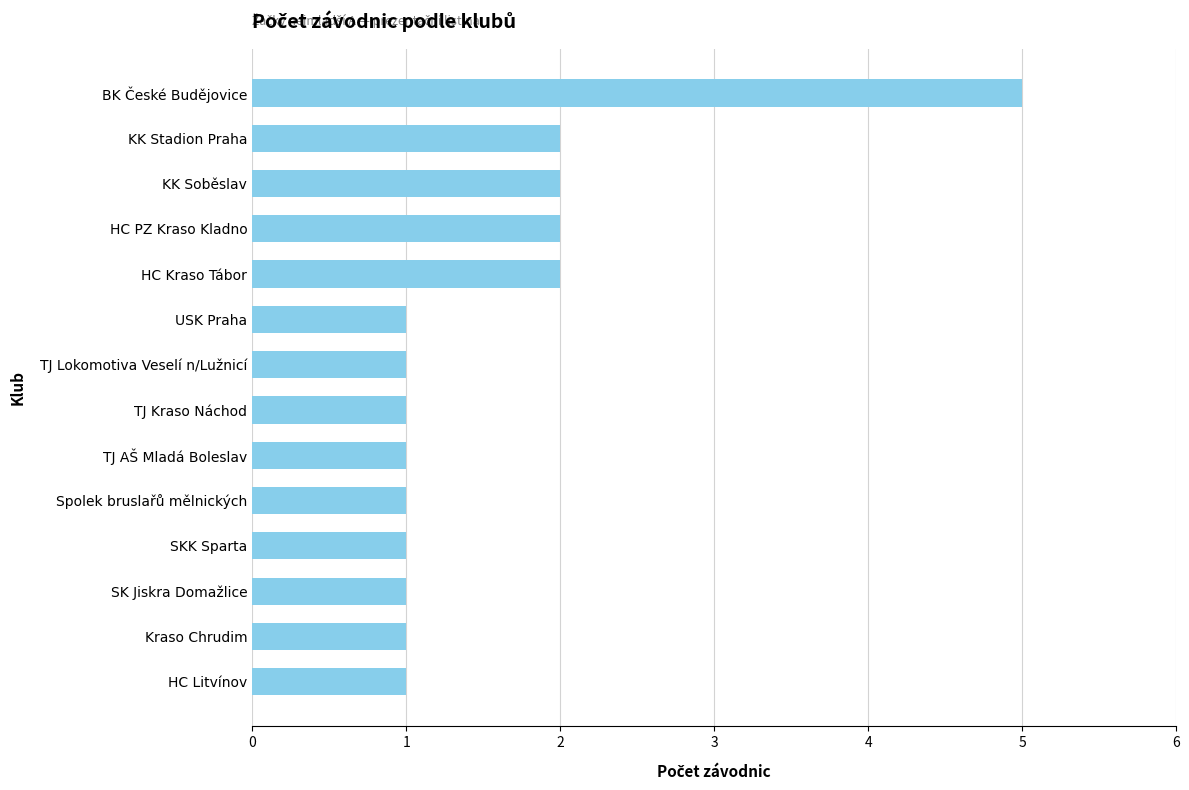

True or false: the data shows 8 at BK České Budějovice.

False